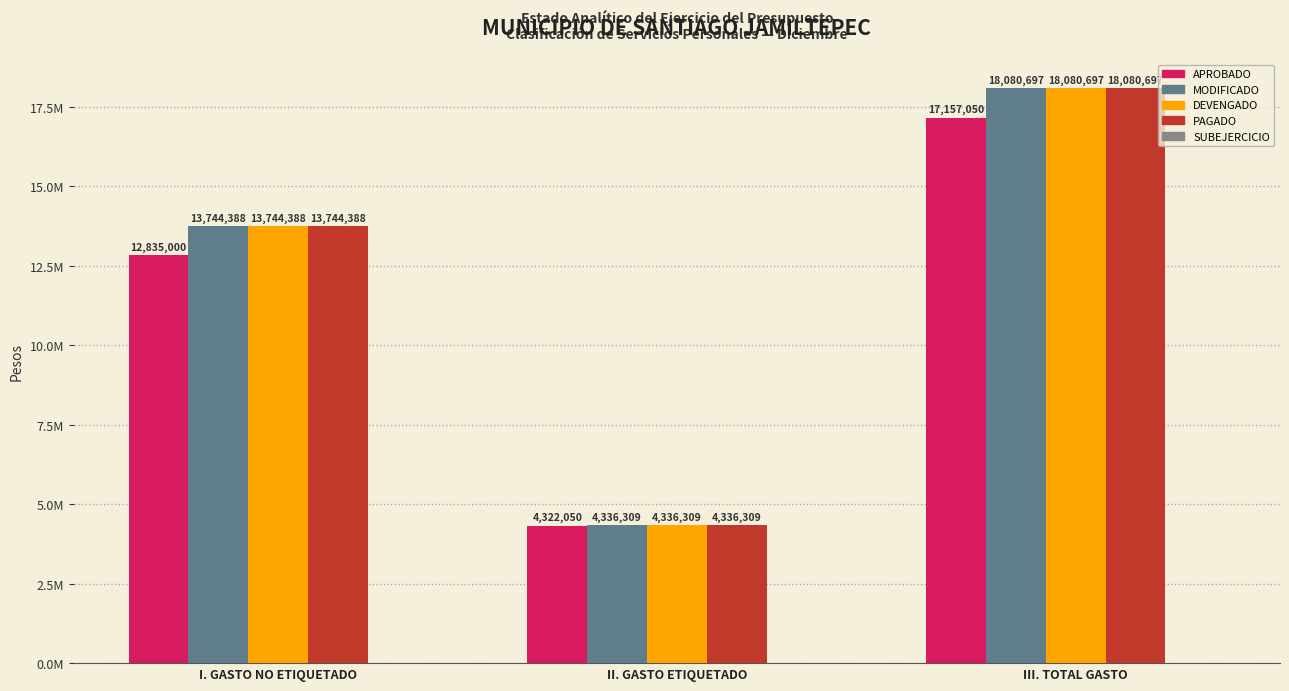

Does the chart contain stacked bars?

No